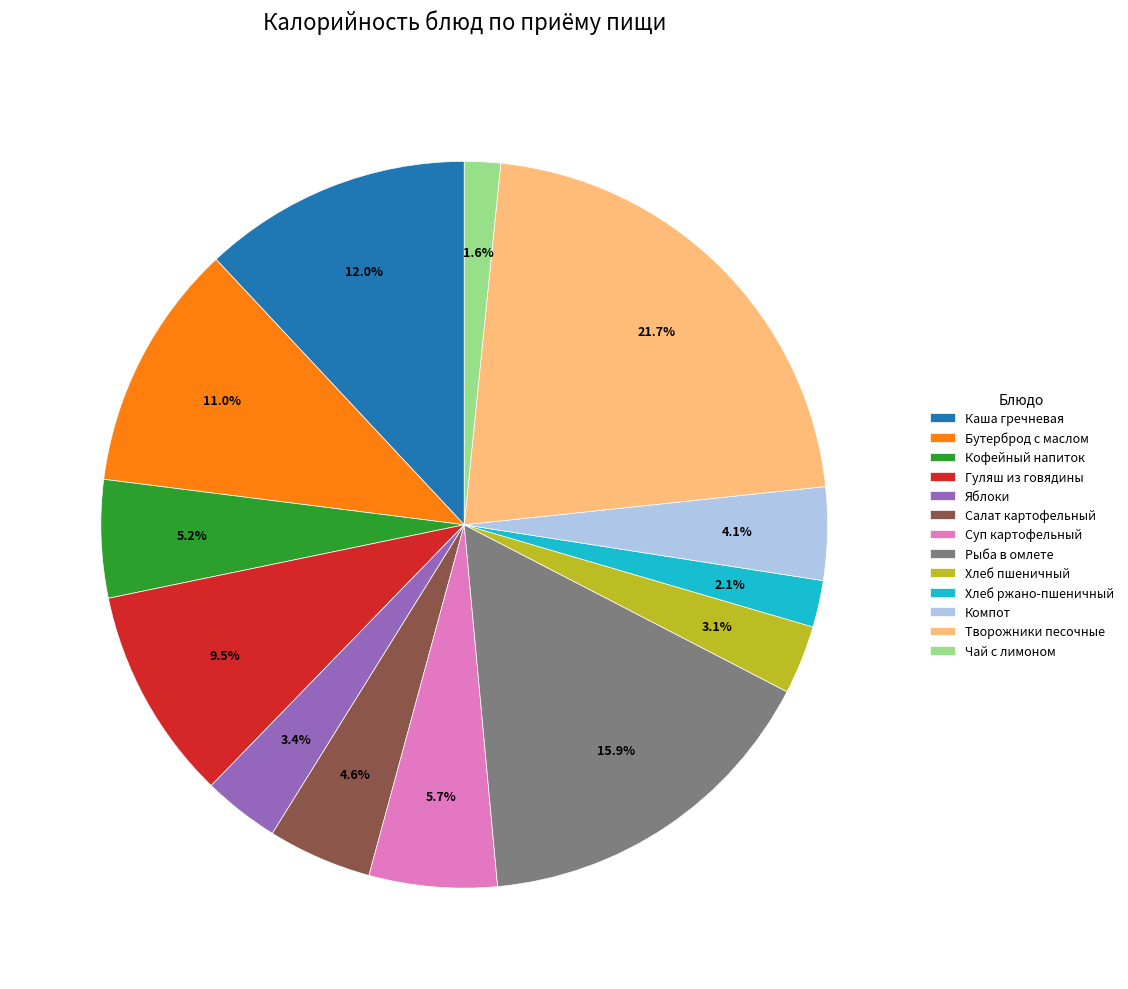

Between Компот and Рыба в омлете, which is larger?

Рыба в омлете